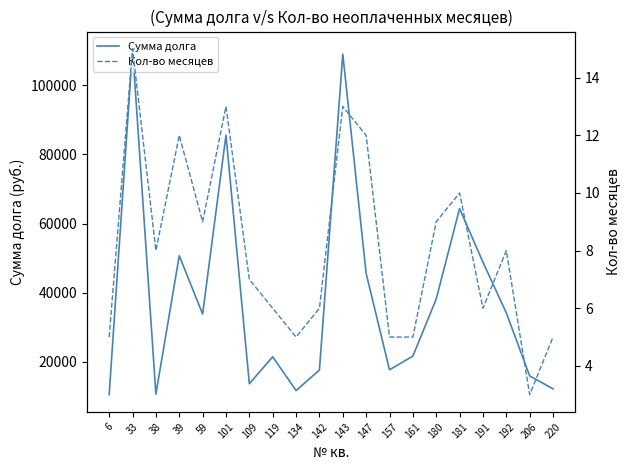

What is the difference between the Сумма долга values at 191 and 147?

3243.5